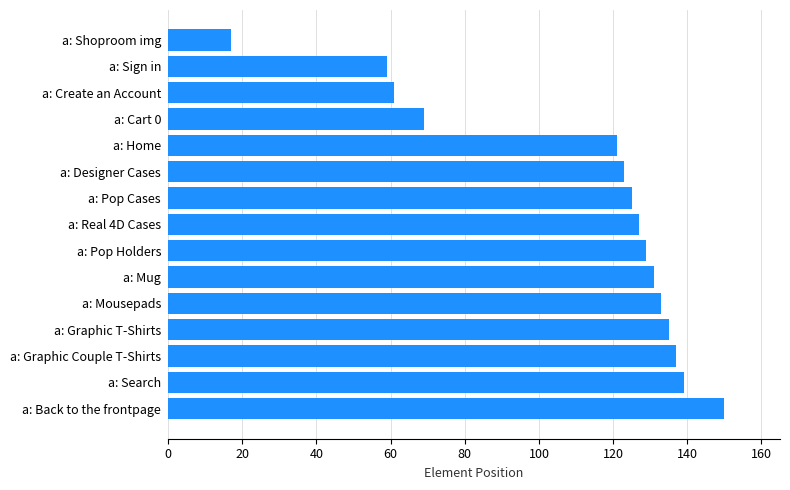

What position from the bottom is a: Cart 0?

12